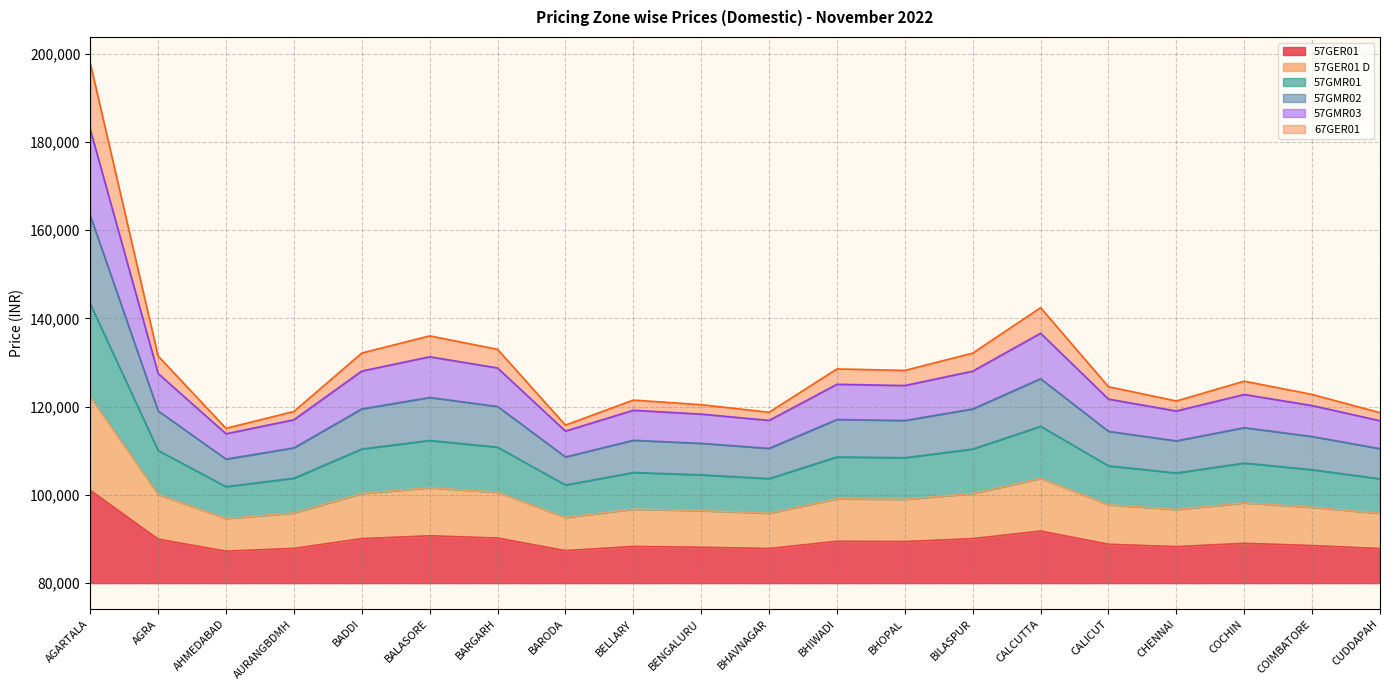

Does the chart have visible grid lines?

Yes